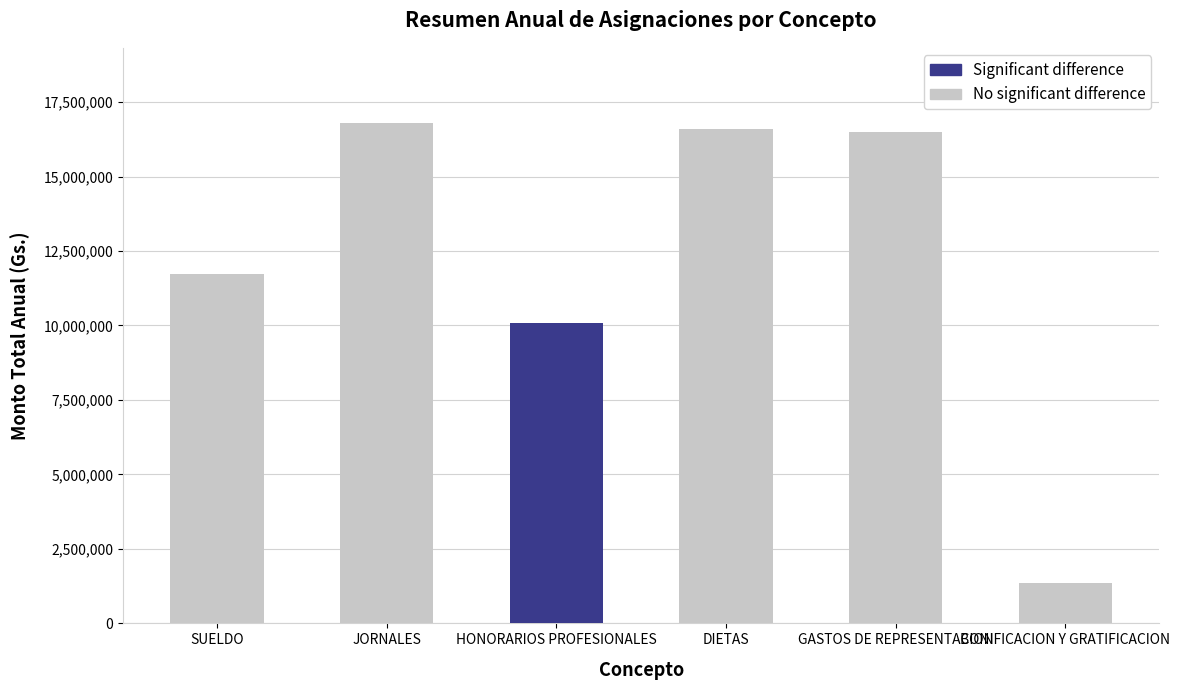

What is the sum of the No significant difference values at SUELDO and DIETAS?

28317490